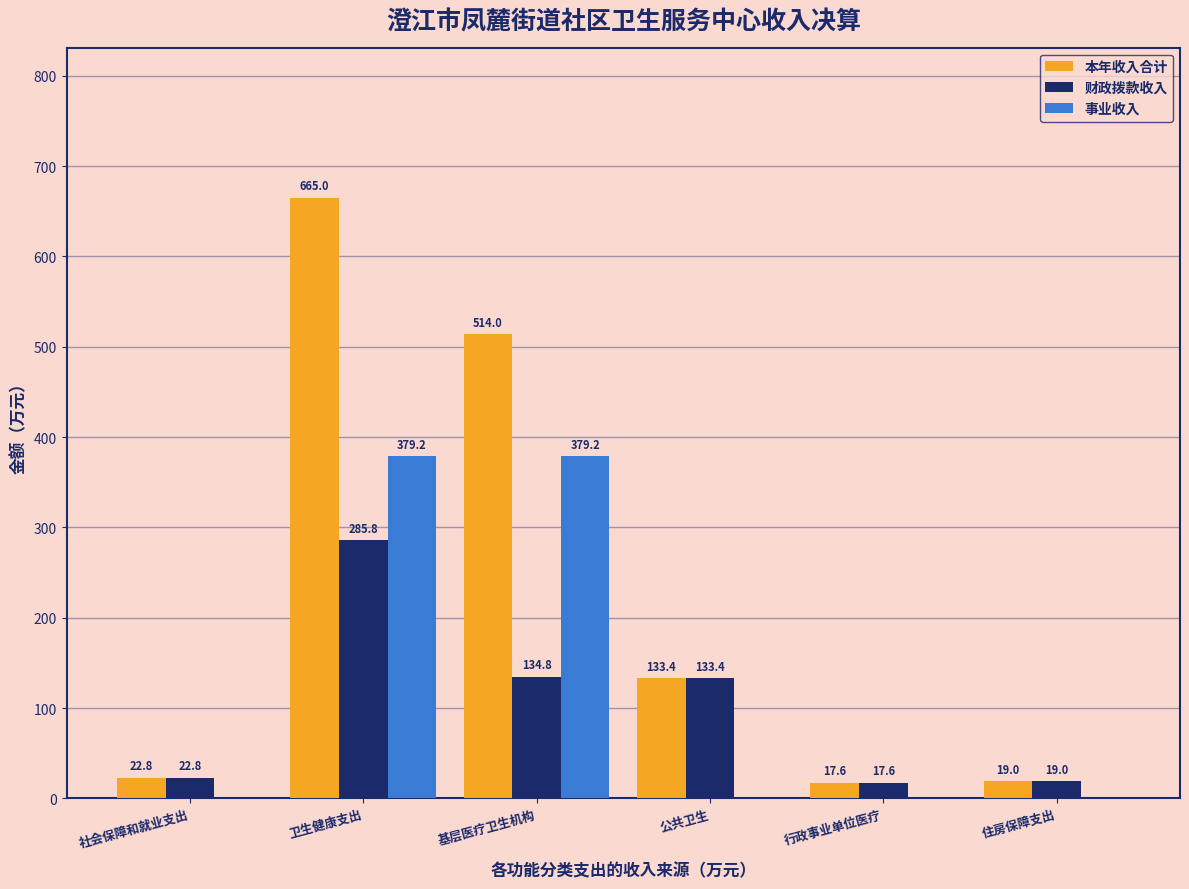

What are all the series names shown in the legend?

本年收入合计, 财政拨款收入, 事业收入